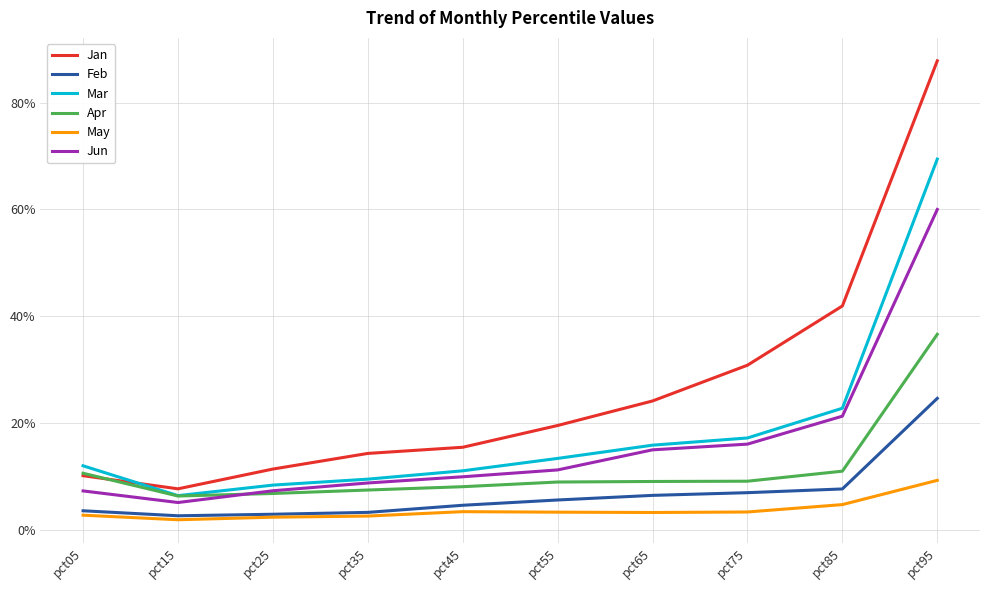

What are all the series names shown in the legend?

Jan, Feb, Mar, Apr, May, Jun